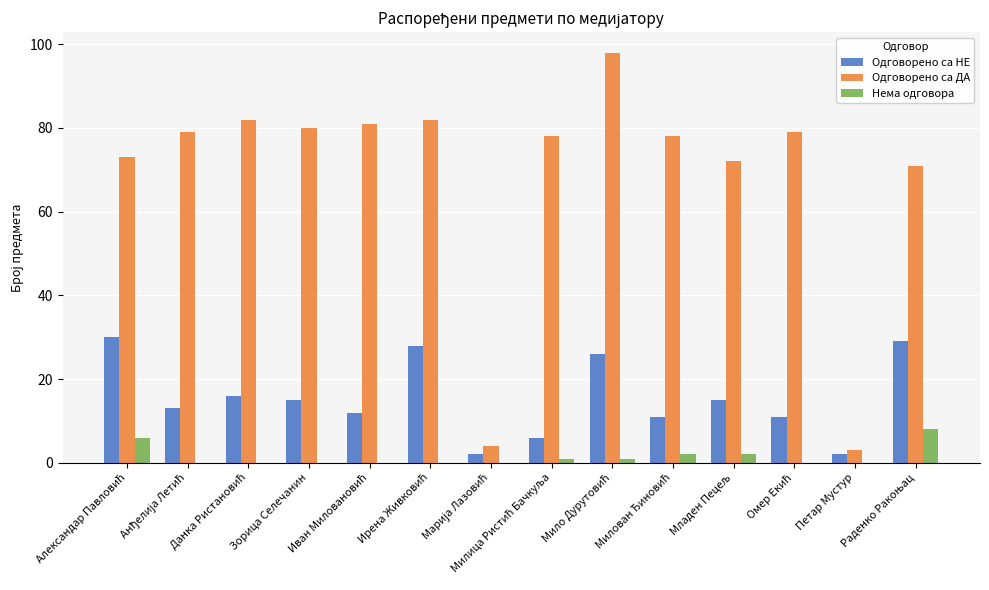

Count the number of data series in this chart.

3